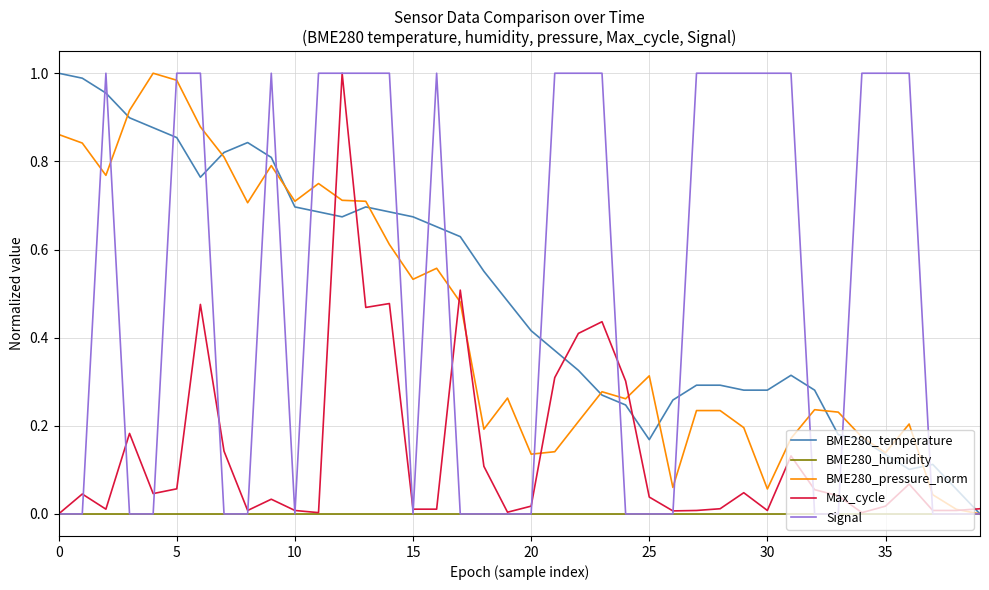

True or false: BME280_temperature and Max_cycle cross at least once.

True